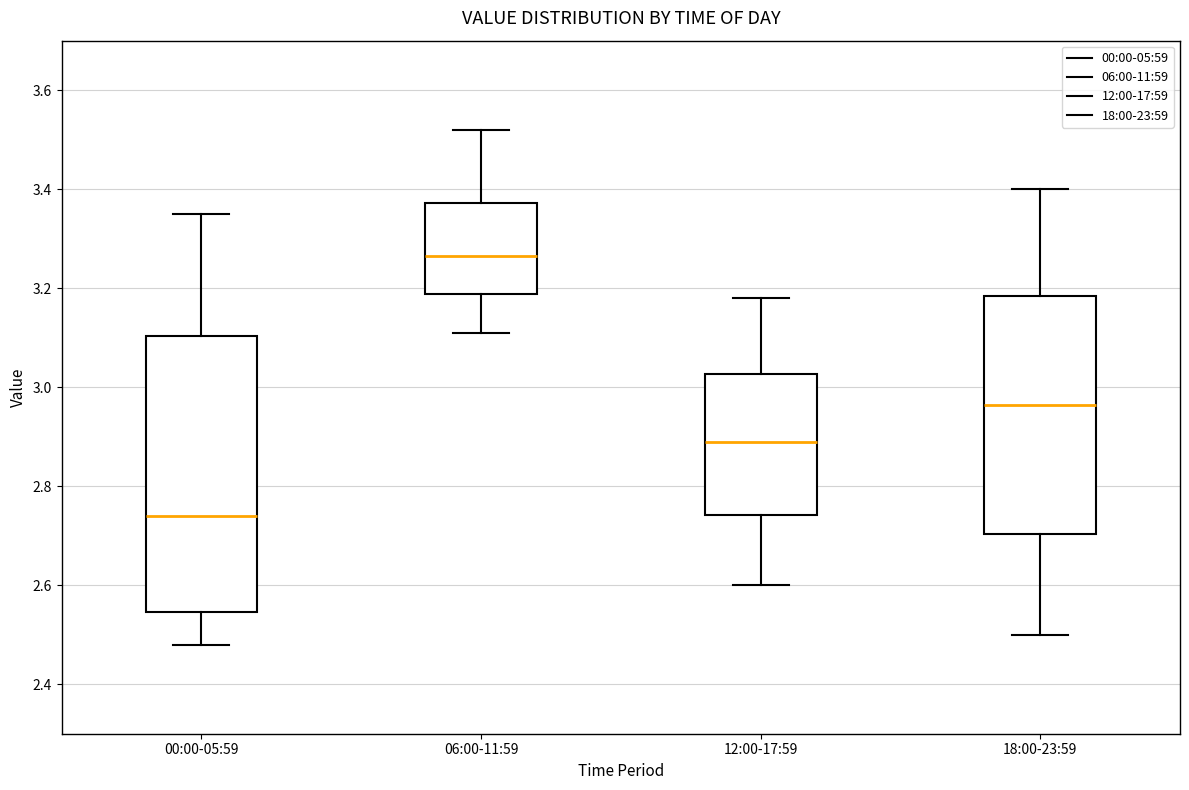

Reading left to right, read every box against the y-axis: the position of its median line, the range the box covers, and the ends of its whiskers. The values are not printed on the chart, so give them approximately, as read against the axis.

00:00-05:59: median 2.74, box 2.54 to 3.10, whiskers 2.48 to 3.36
06:00-11:59: median 3.26, box 3.18 to 3.38, whiskers 3.12 to 3.52
12:00-17:59: median 2.90, box 2.74 to 3.02, whiskers 2.60 to 3.18
18:00-23:59: median 2.96, box 2.70 to 3.18, whiskers 2.50 to 3.40